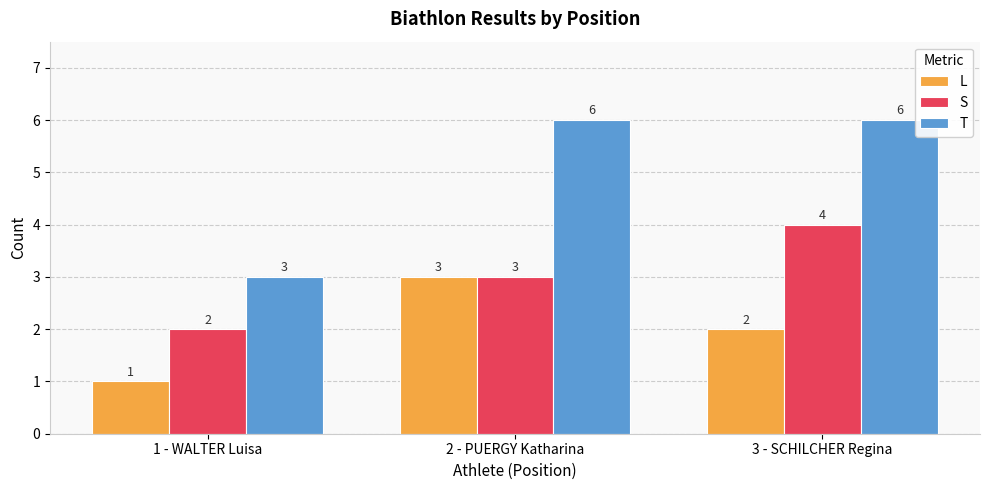

How many bars are there in each group?

3